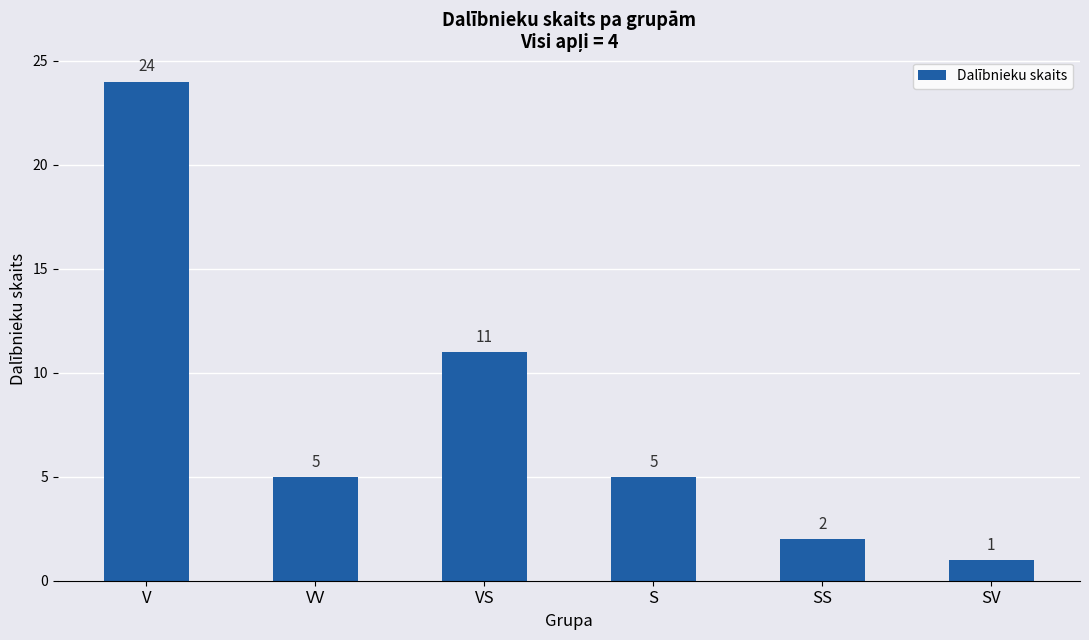

What is the smallest value displayed?

1